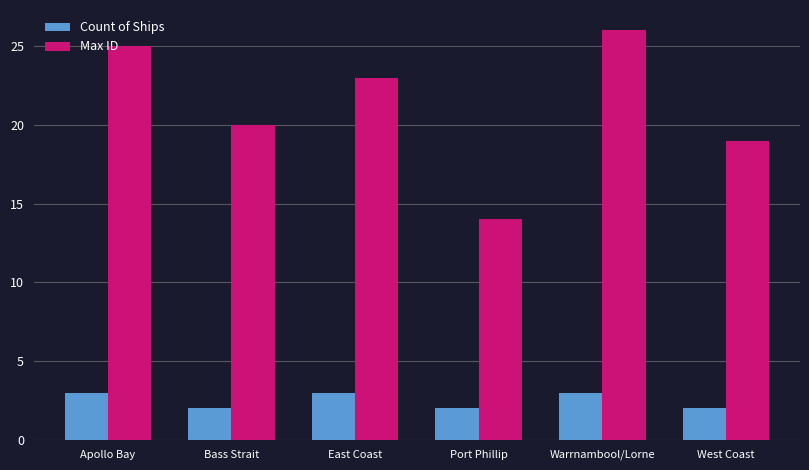

How many bars are there in total?

12